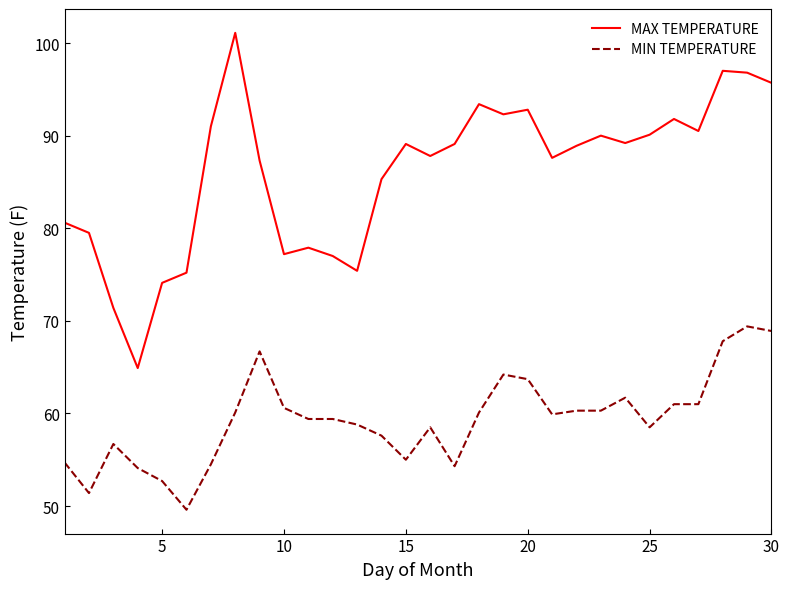

What is the maximum value shown in the chart?

101.1